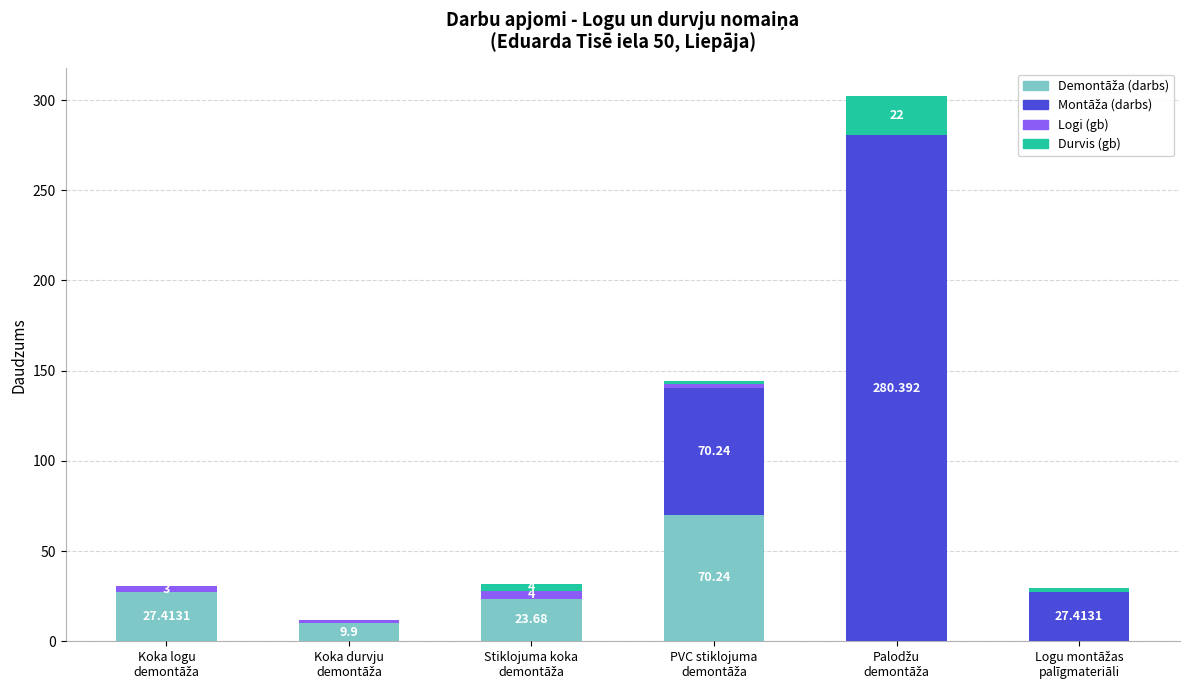

How many data points does each series have?

6